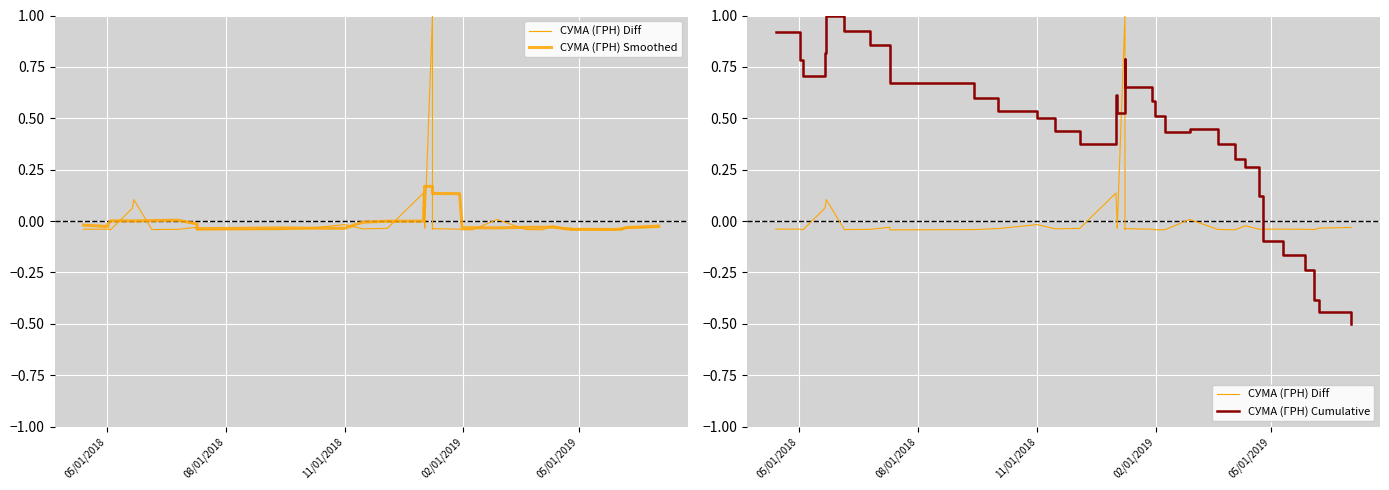

What is the sum of all СУМА (ГРН) Cumulative values?

16.5